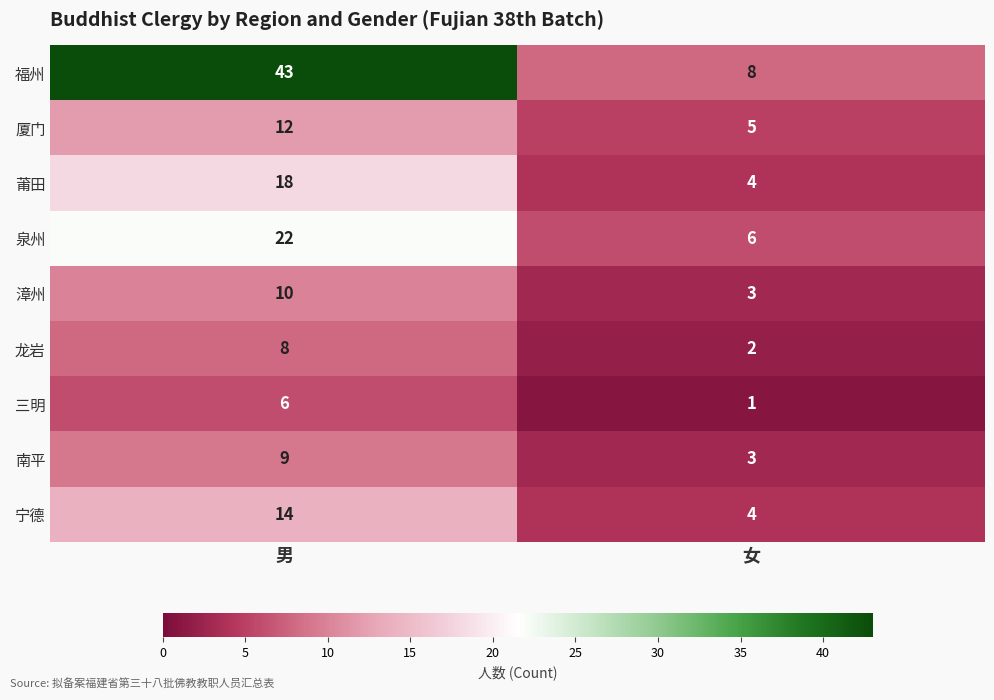

At which category is the sum across all series the highest?

男